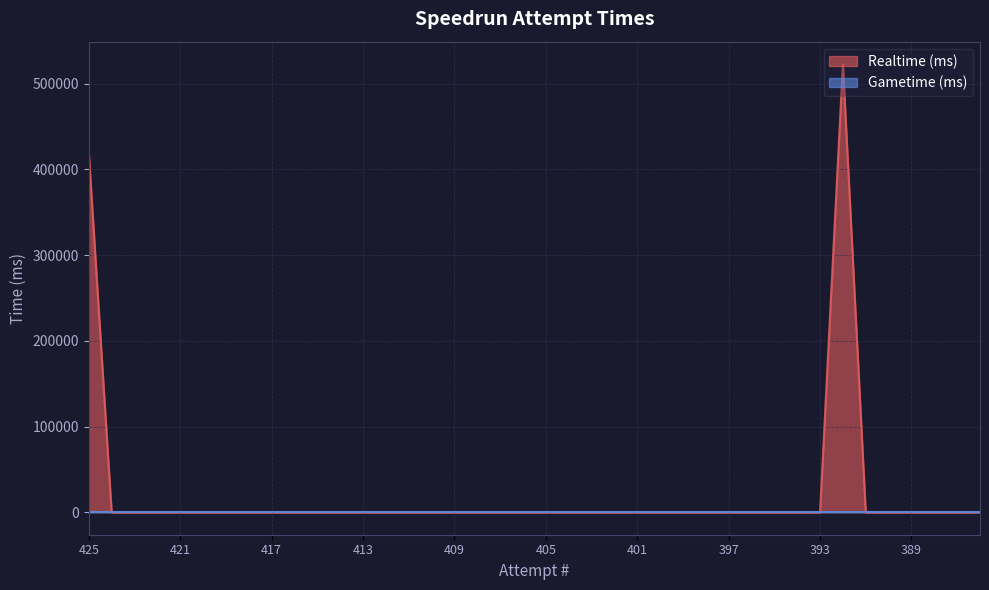

Between 406 and 422, which is larger?

406